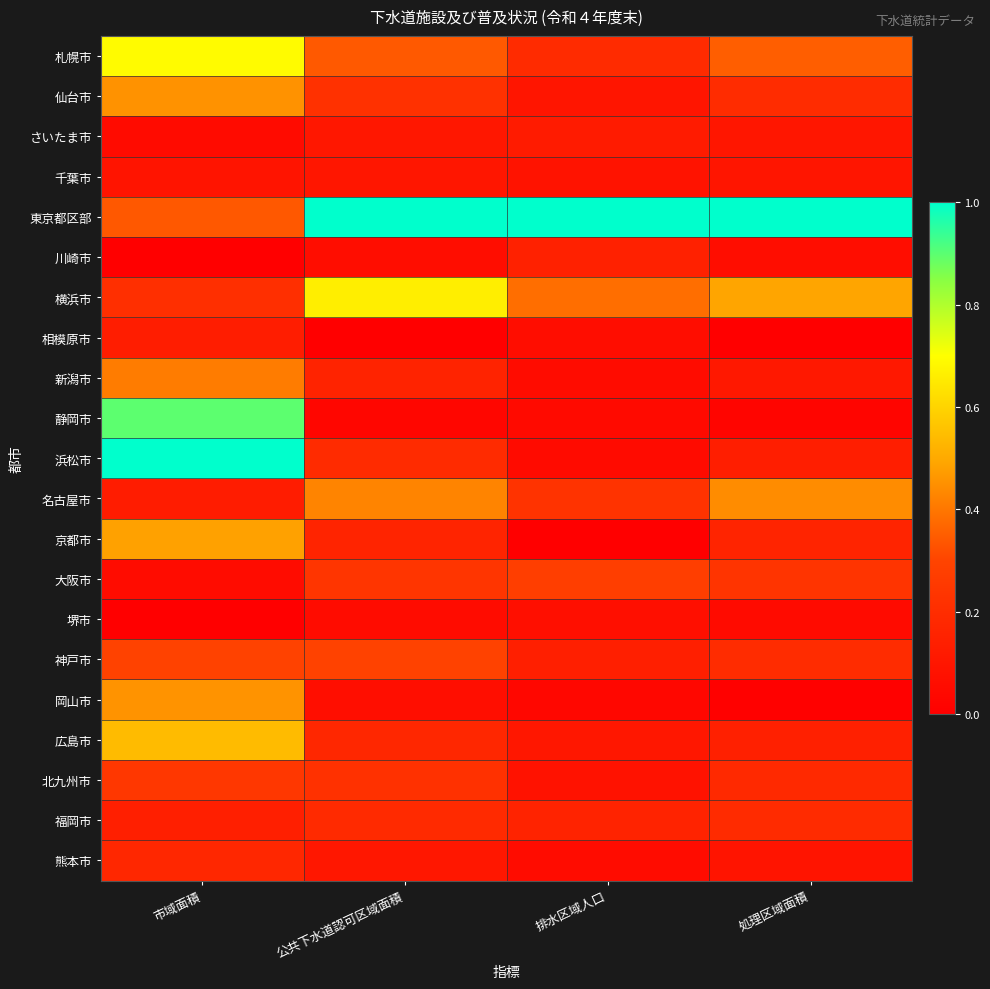

At which category is the sum across all series the highest?

市域面積